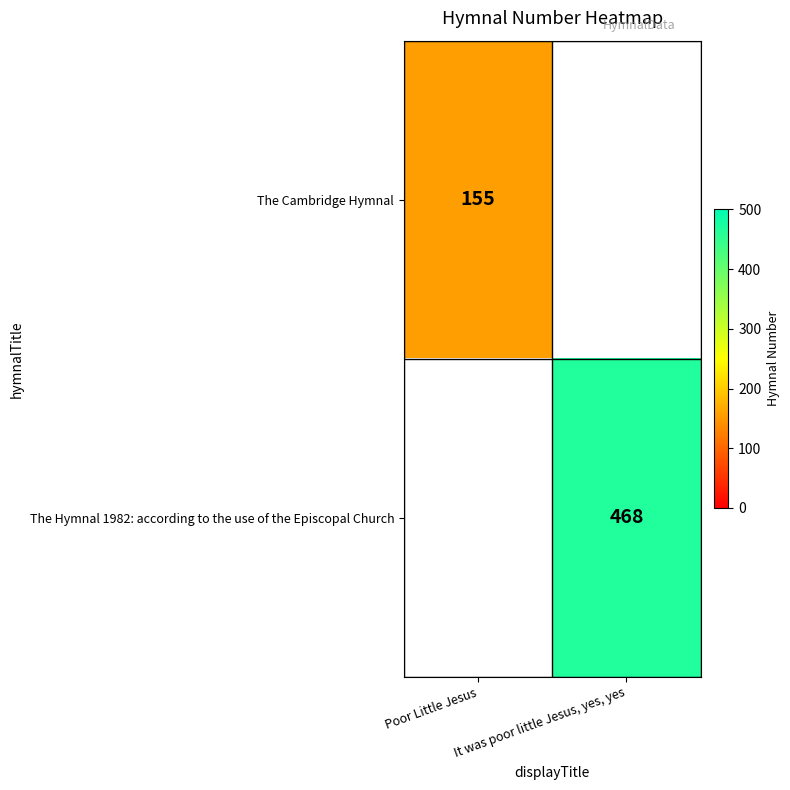

Is the value of The Hymnal 1982: according to the use of the Episcopal Church at It was poor little Jesus, yes, yes greater than the value of The Cambridge Hymnal at Poor Little Jesus?

Yes